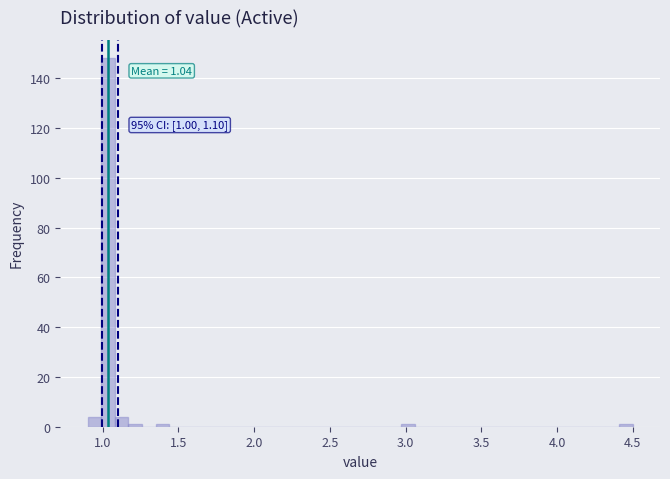

Around what value on the x-axis is the tallest bar? Give the approximate position of its centre, as read against the axis.

1.05